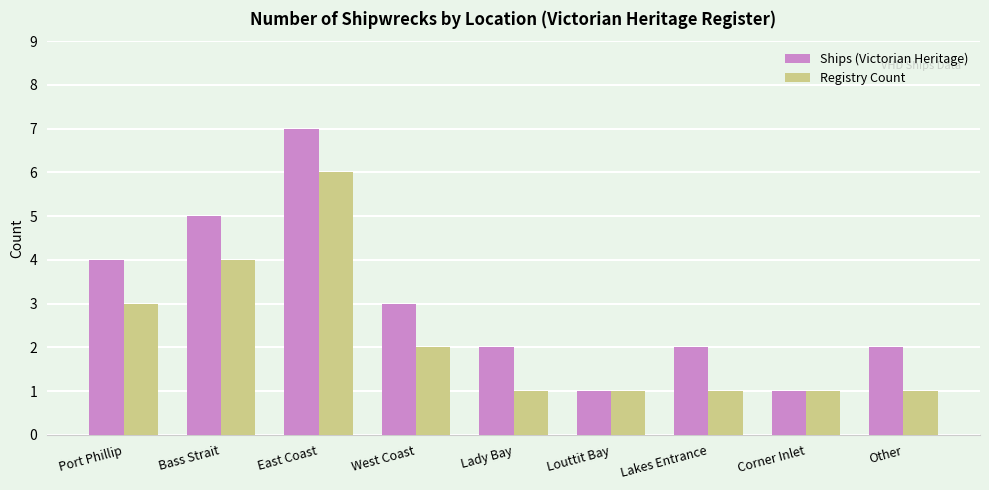

How many series are shown in this chart?

2